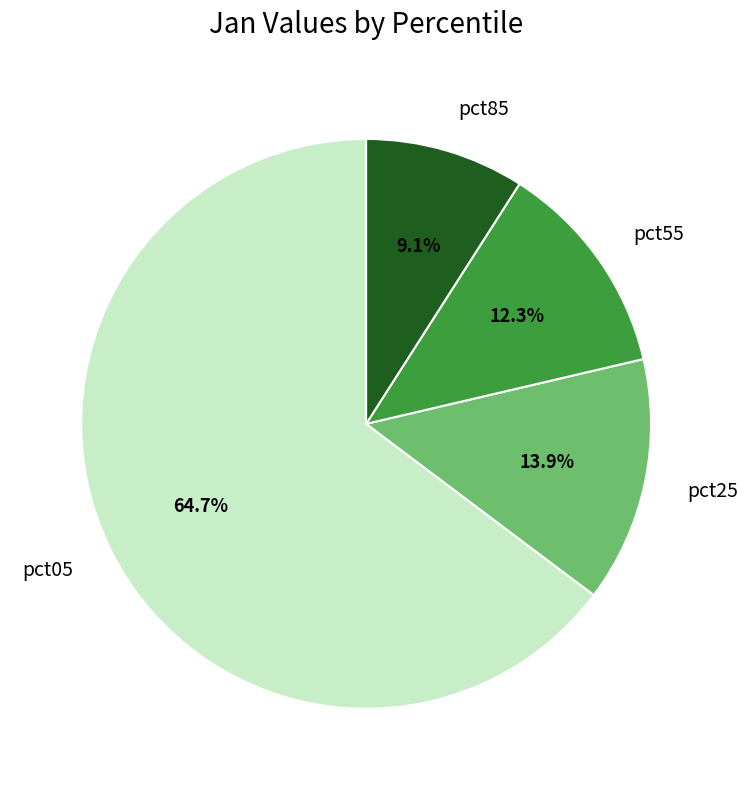

Rank the categories by value from highest to lowest.

pct05, pct25, pct55, pct85